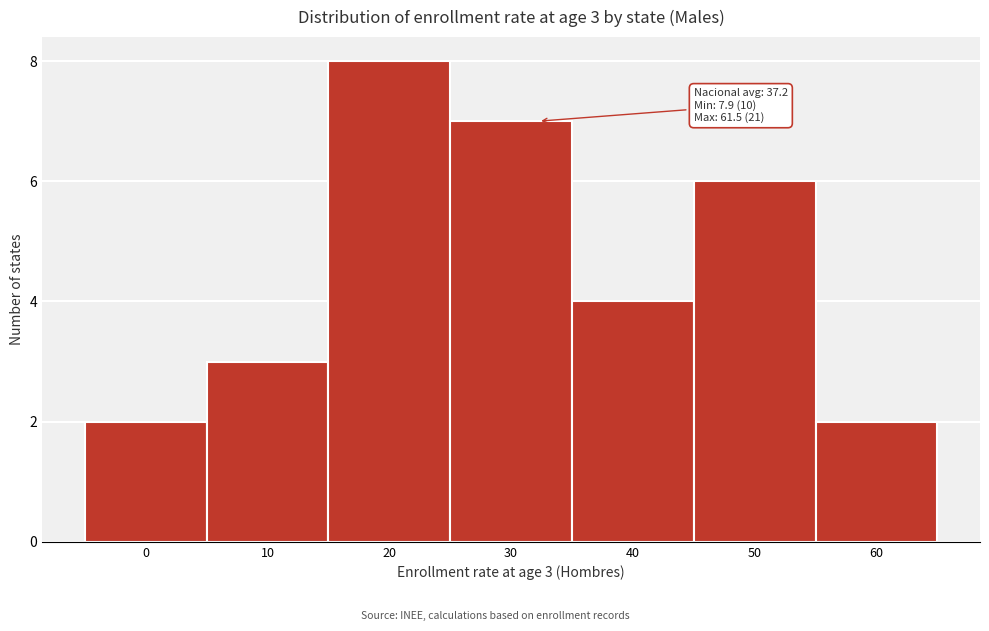

Reading left to right, what are all the values shown in this chart?

0=2	10=3	20=8	30=7	40=4	50=6	60=2